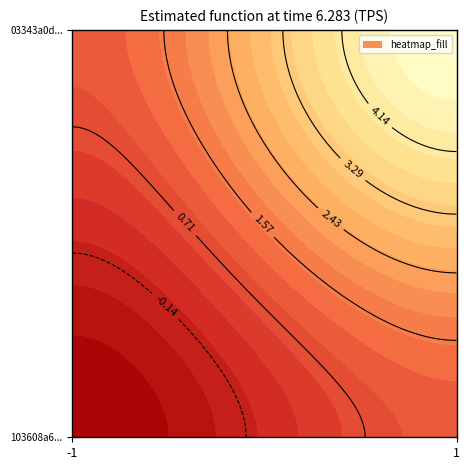

True or false: 103608a647a46a03354e588d15fc82a54605b62 has a value of -1 at -1.

False